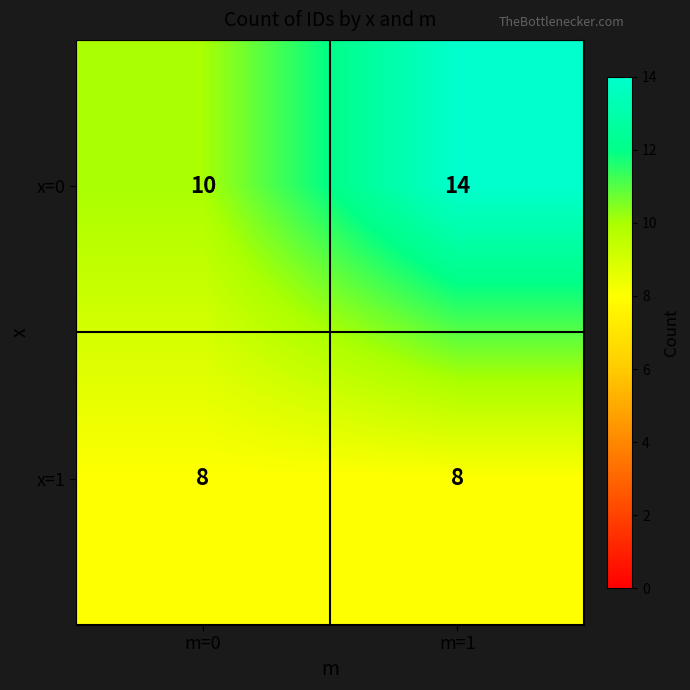

True or false: x=0 has a value of 10 at m=0.

True